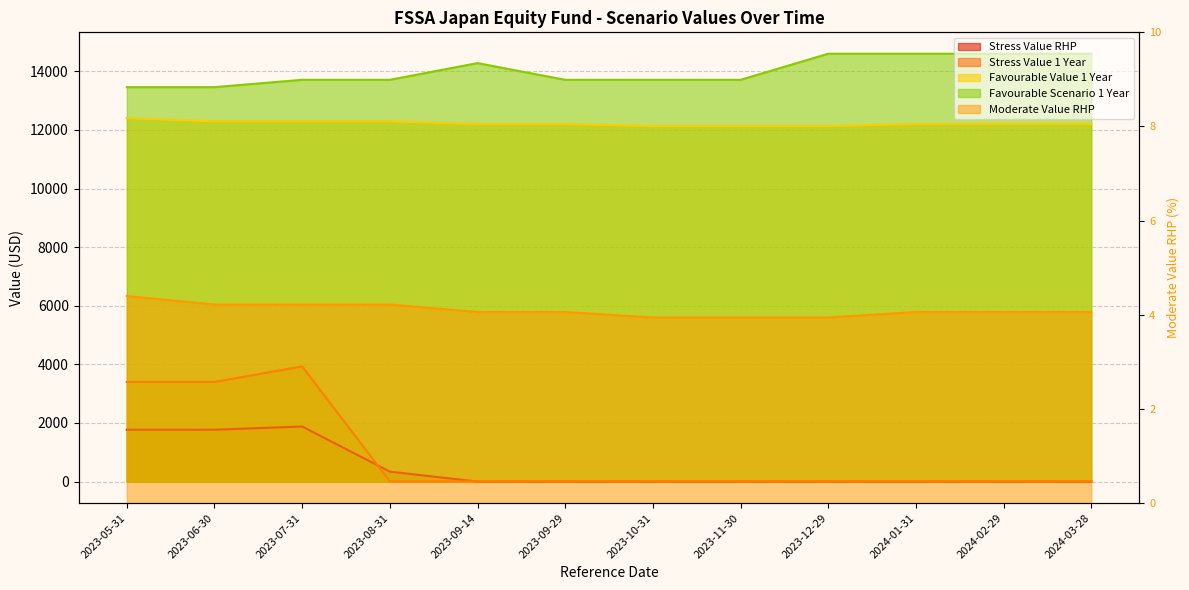

The value of Favourable Value 1 Year at 2023-07-31 is 2463.1. True or false?

False